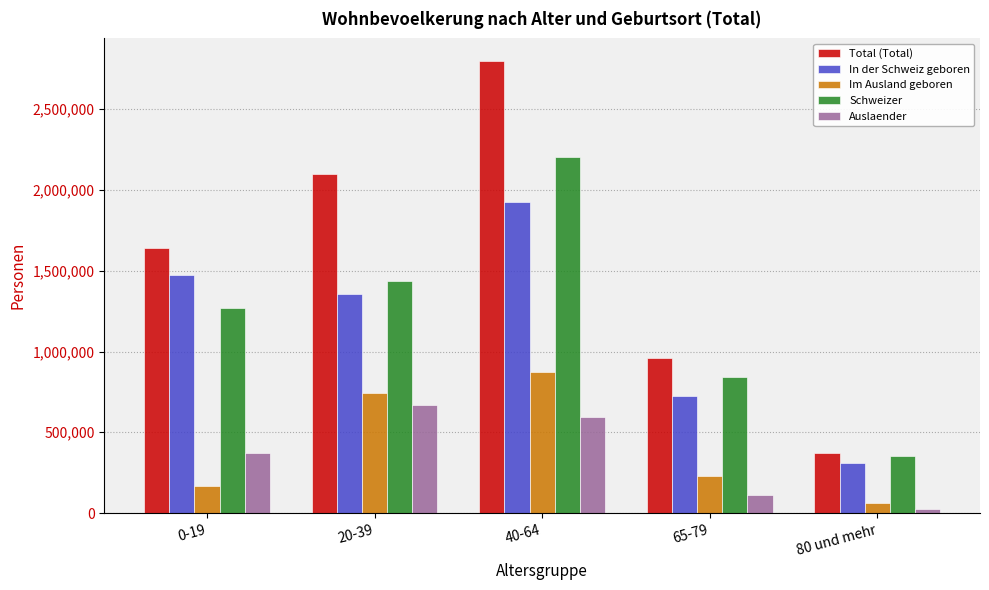

Is it true that Im Ausland geboren equals 169145 at 0-19?

True